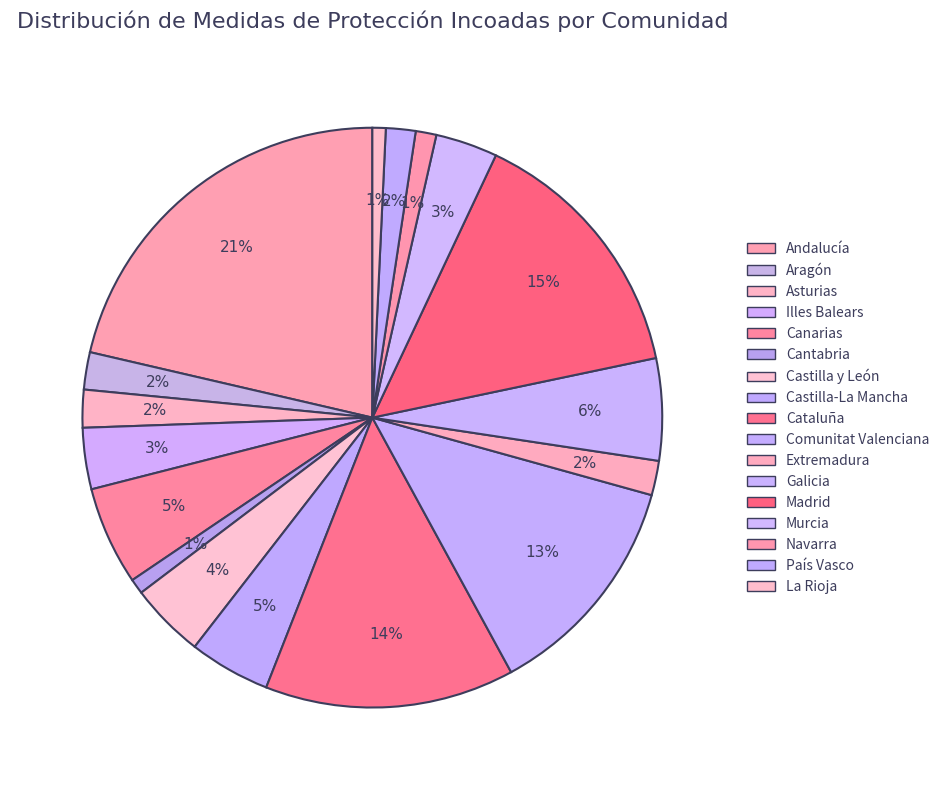

The Extremadura slice represents 2% of the pie. True or false?

True